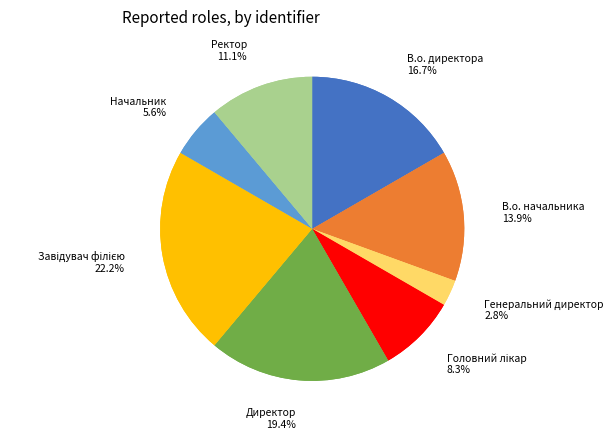

How many segments does this pie chart have?

8